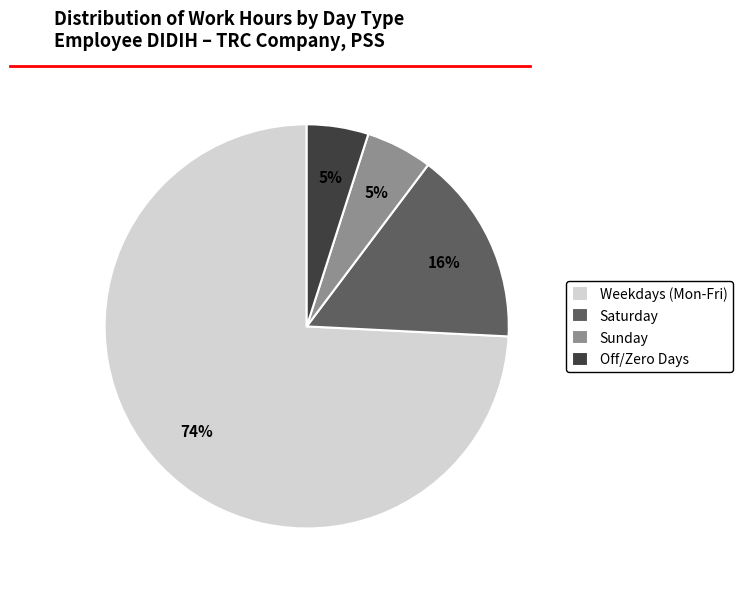

What is the largest slice in the pie chart?

Weekdays (Mon-Fri)